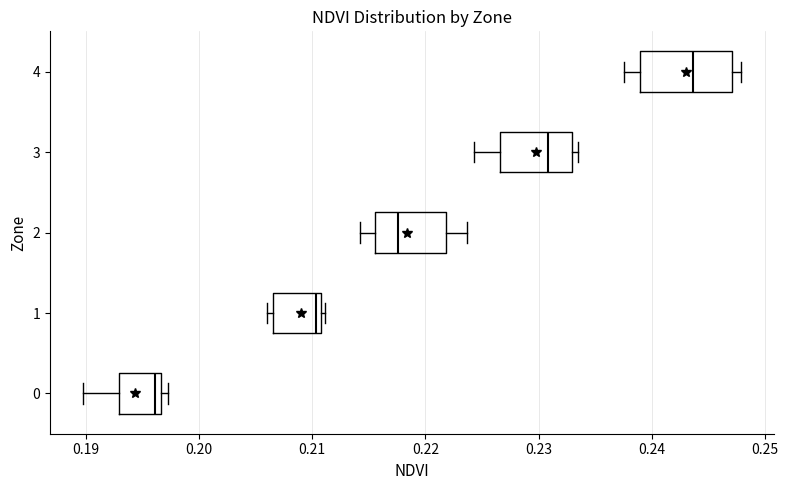

Which box's median line is the furthest to the left?

0